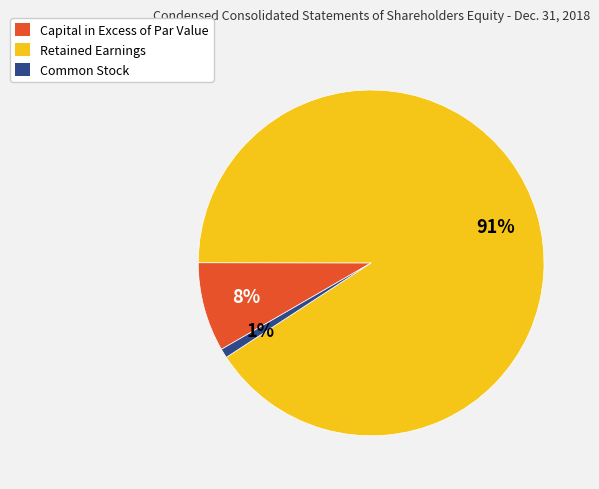

Rank the categories by value from lowest to highest.

Common Stock, Capital in Excess of Par Value, Retained Earnings